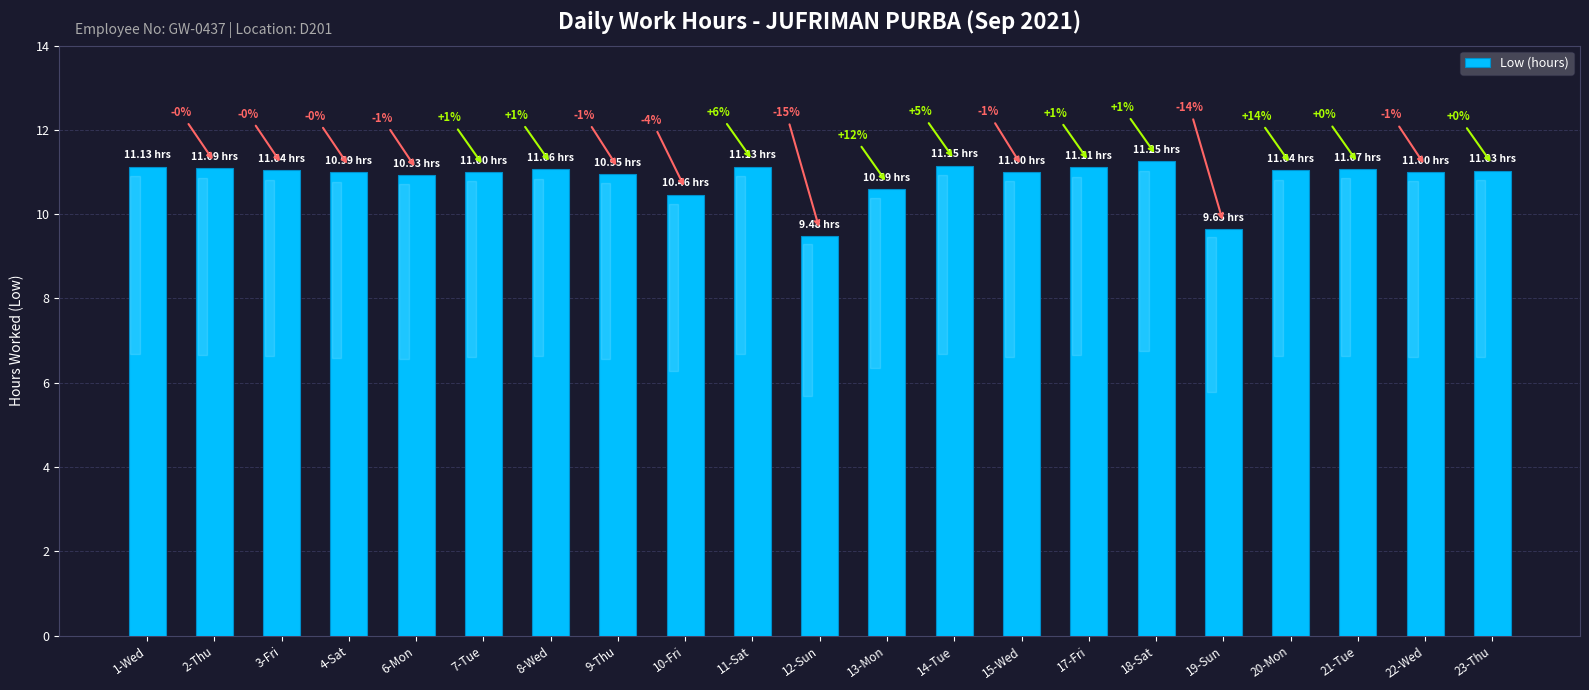

What position from the left is 20-Mon?

18